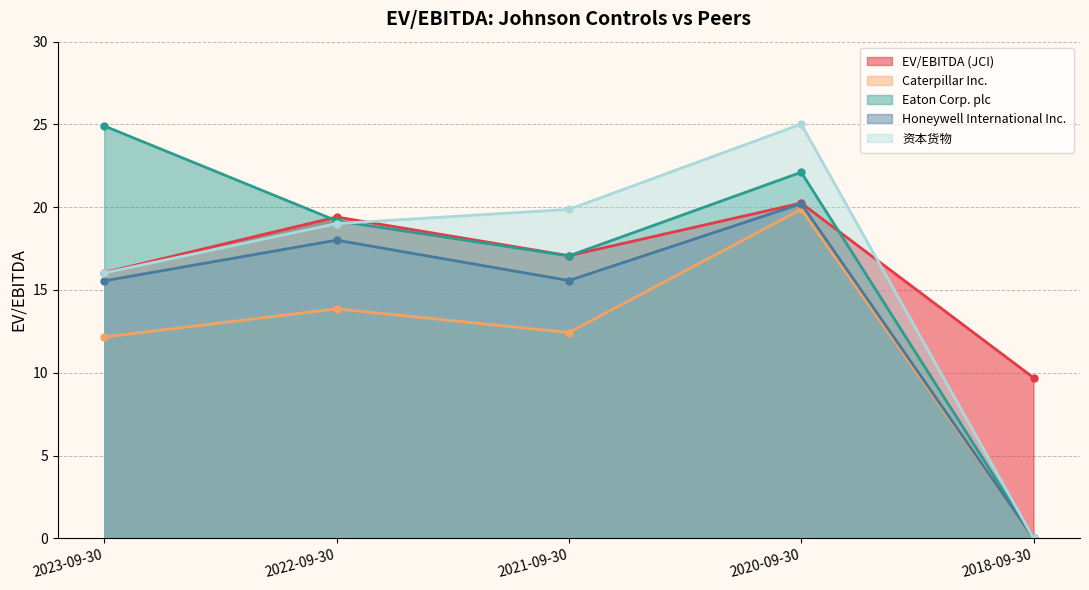

True or false: EV/EBITDA (JCI) has a value of 16.1 at 2023-09-30.

True